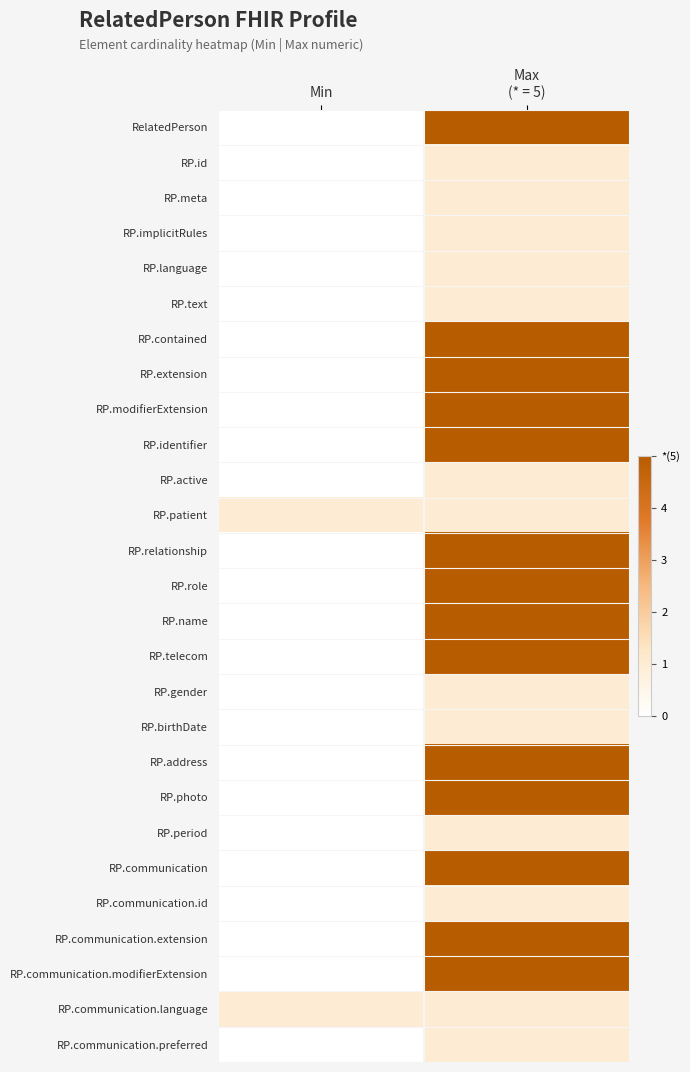

What is the difference between the highest and lowest values at Max
(* = 5)?

4